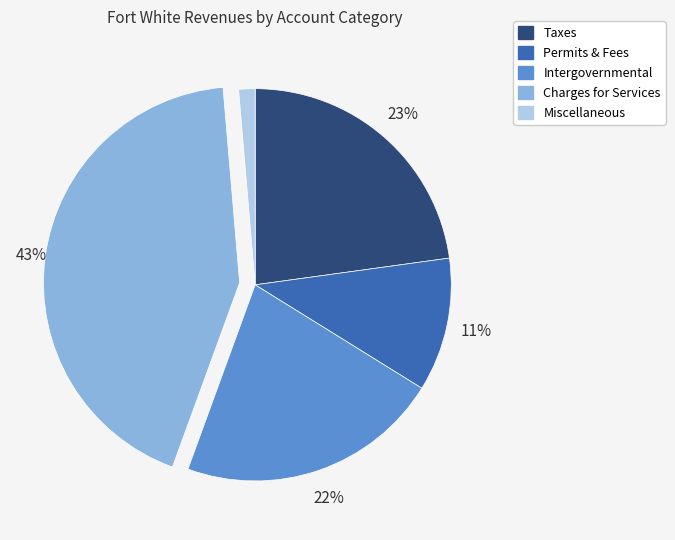

How many slices are in this pie chart?

5